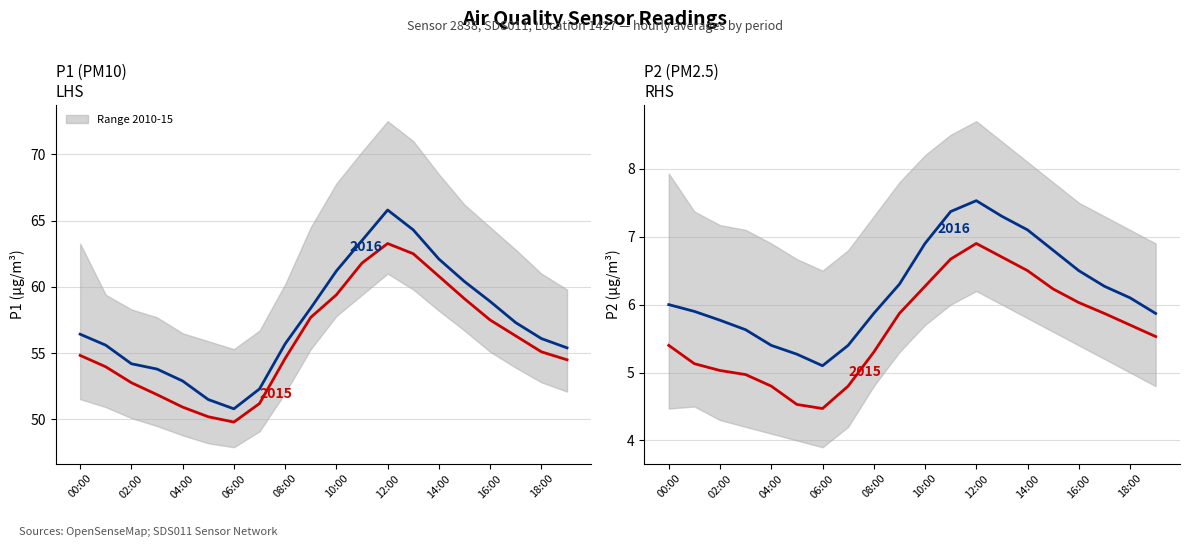

How many lines are shown in the chart?

4